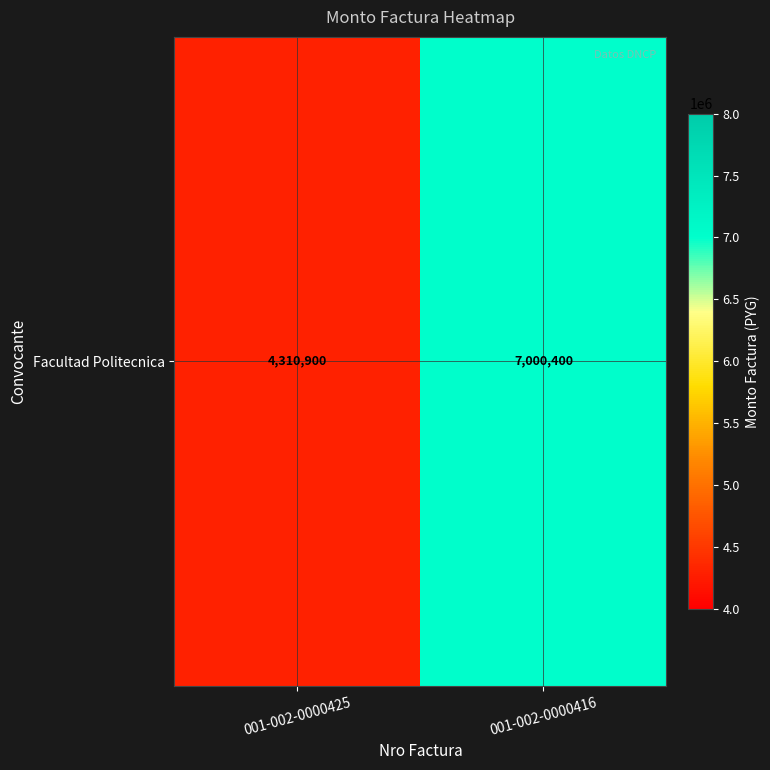

Reading left to right, list all the values displayed in this chart.

4310900	7000400